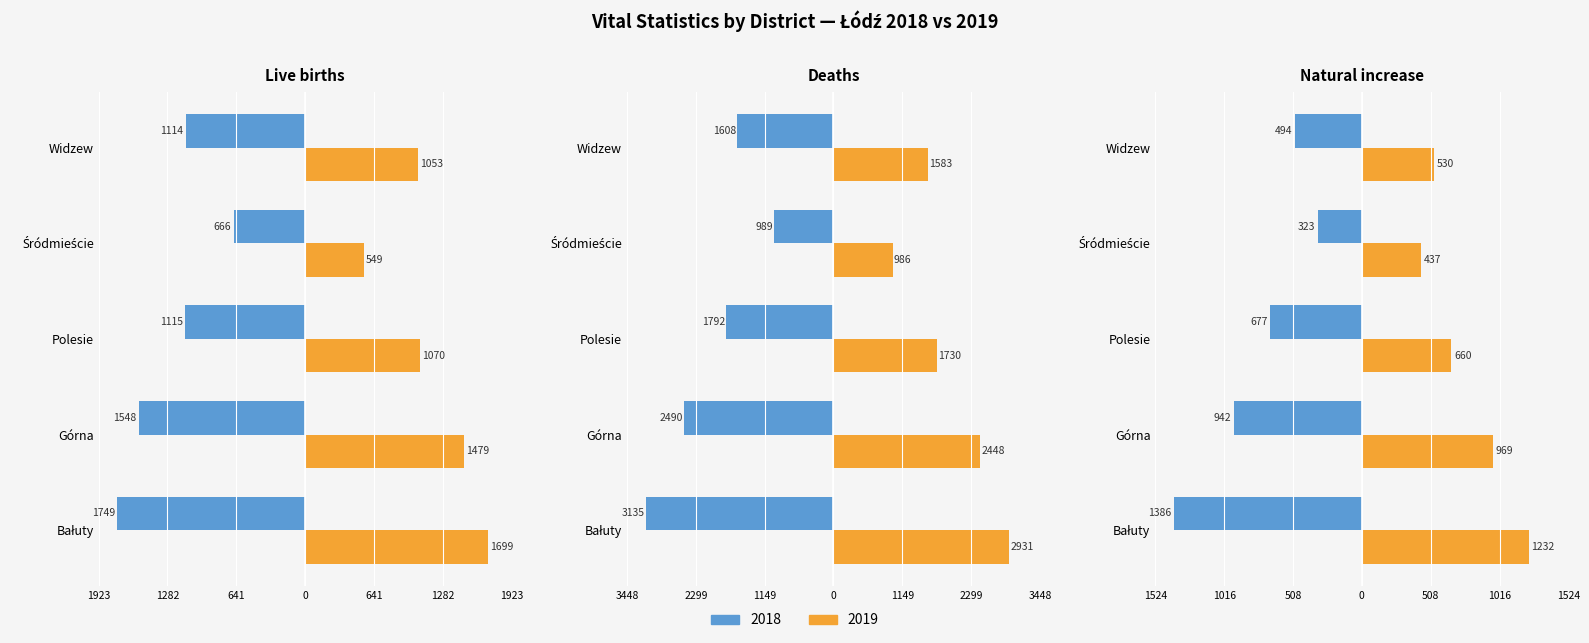

At Polesie, list the series in order from smallest to largest.

Deaths 2018, Live births 2018, Natural increase 2018, Natural increase 2019, Live births 2019, Deaths 2019